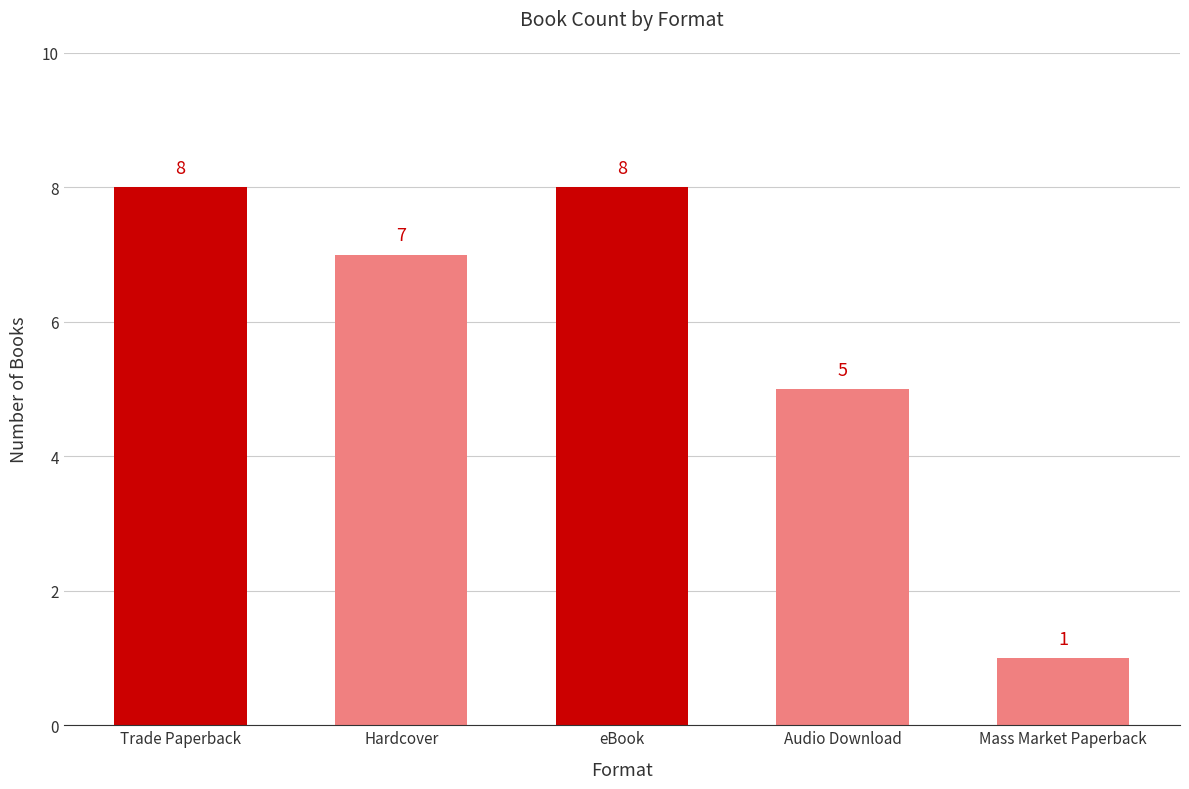

What is the change in value from eBook to Audio Download?

-3